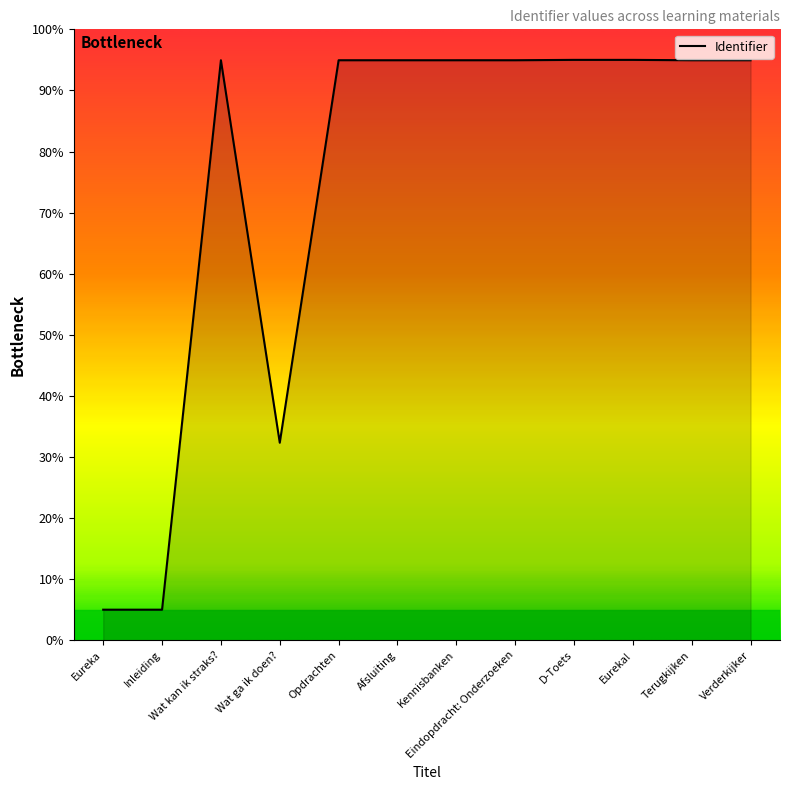

The chart shows a value of 32.3 at Wat ga ik doen?. True or false?

True